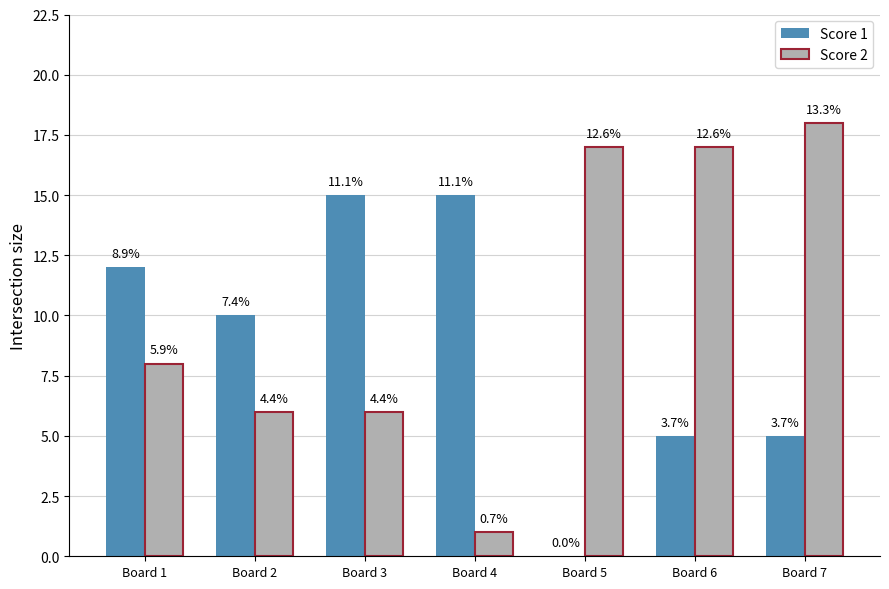

What is the total value across all series at Board 1?

20